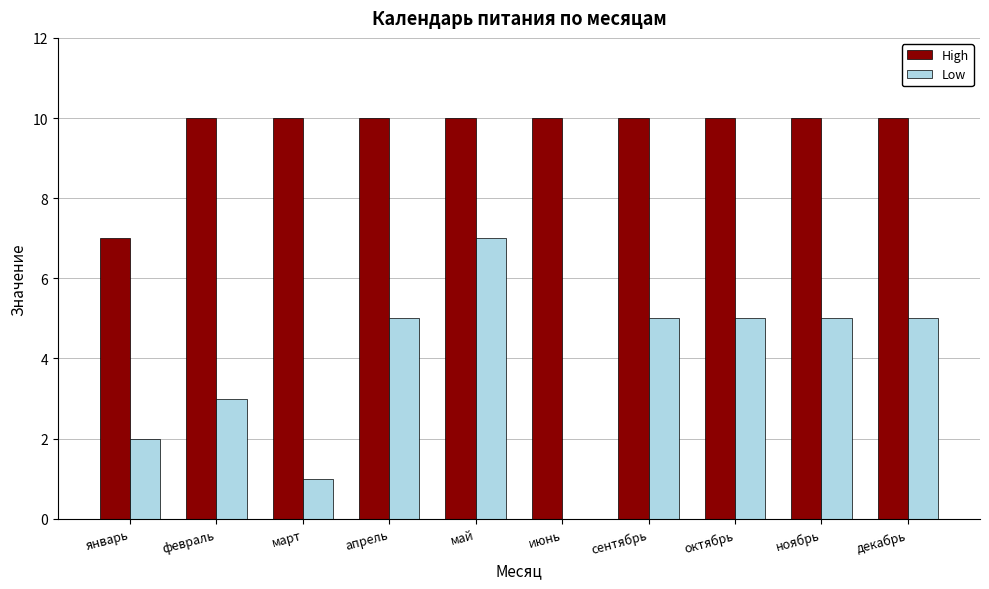

The value of Low at март is 2. True or false?

False